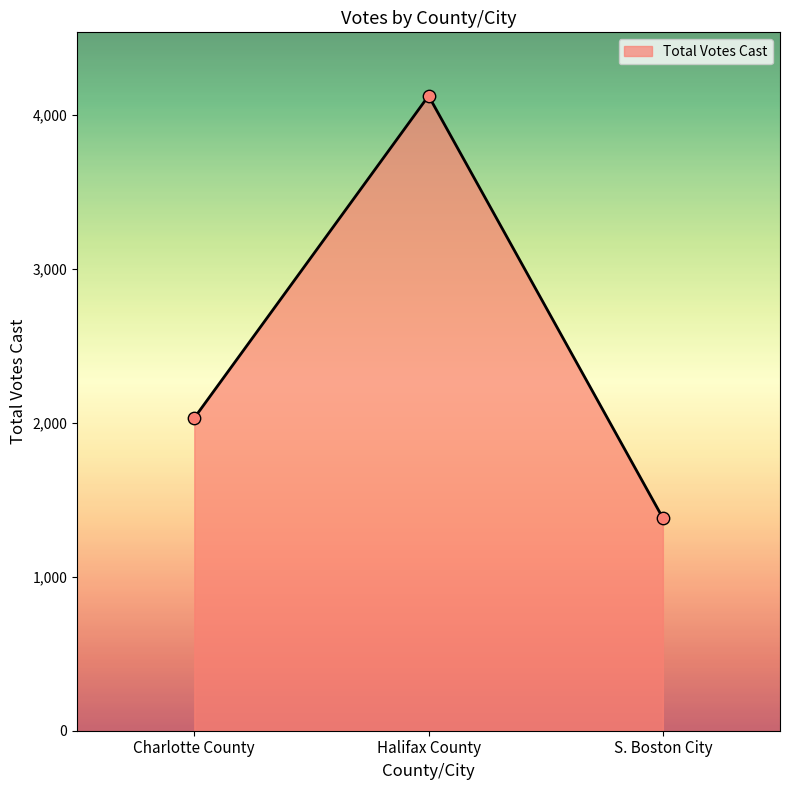

What is the ratio of the value at S. Boston City to the value at Halifax County?

0.3